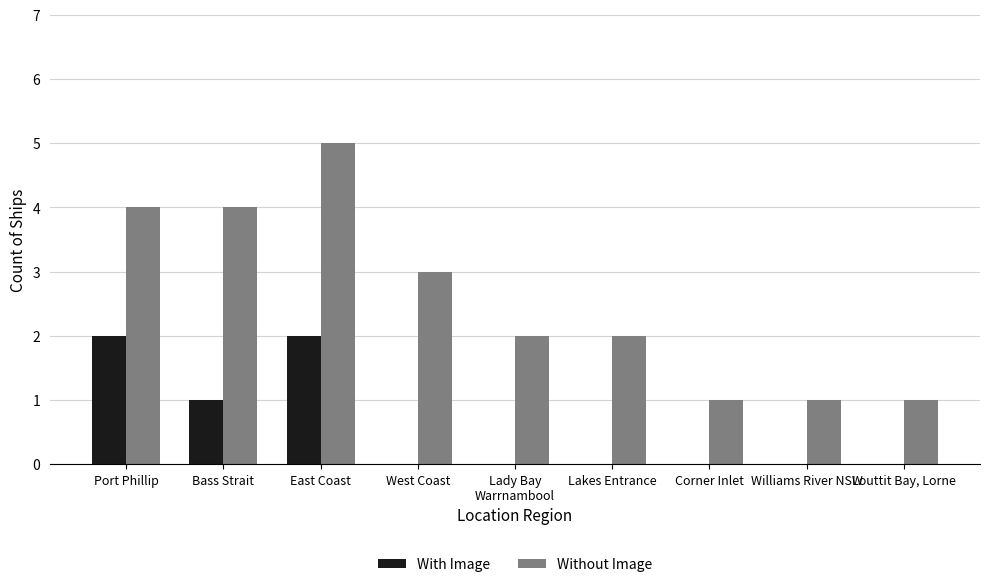

What is the total value across all series at Lakes Entrance?

2